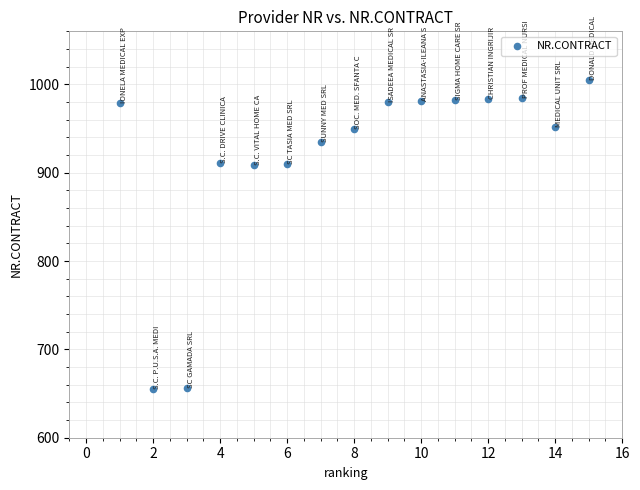

What is the range of Y values (max minus min)?

350